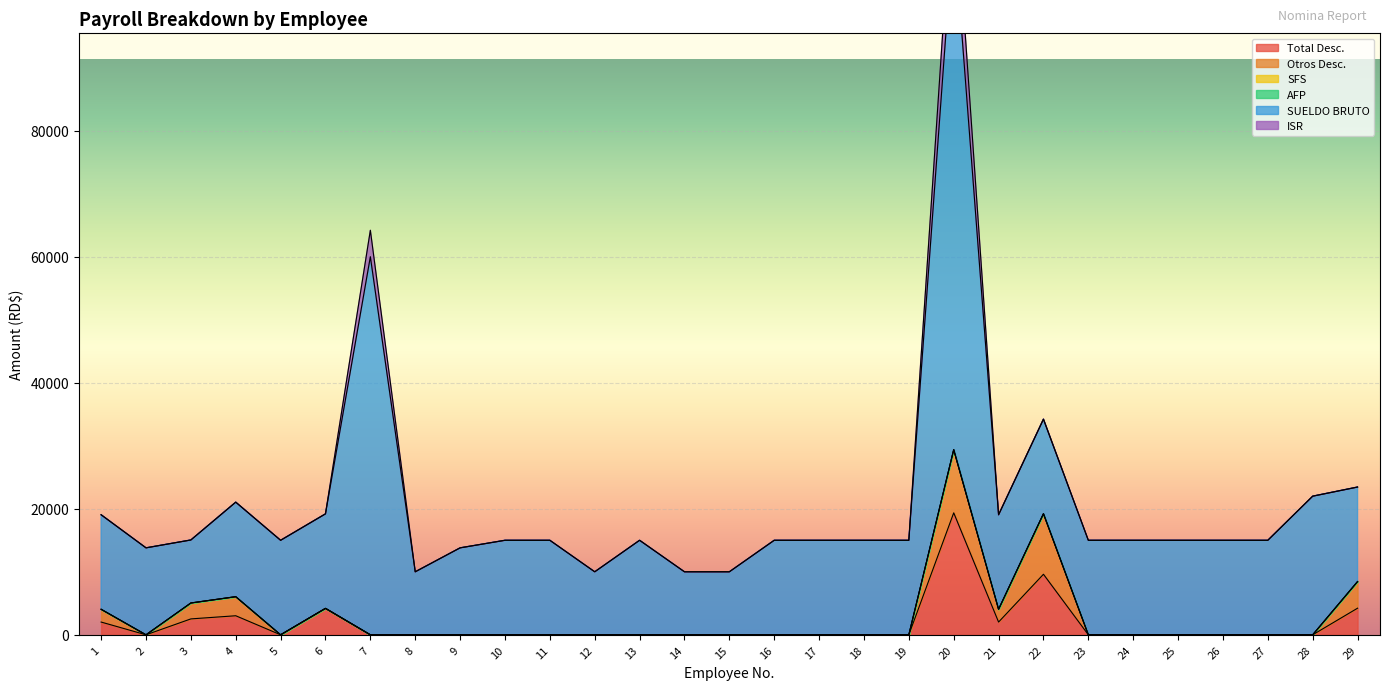

True or false: Total Desc. has more than 1 points higher than both neighbors.

True